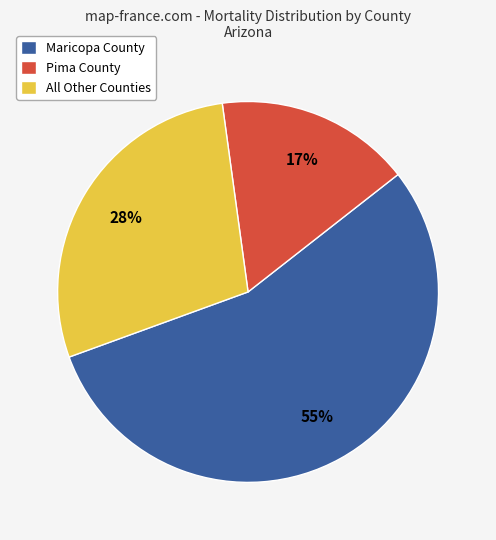

What is the largest slice in the pie chart?

Maricopa County